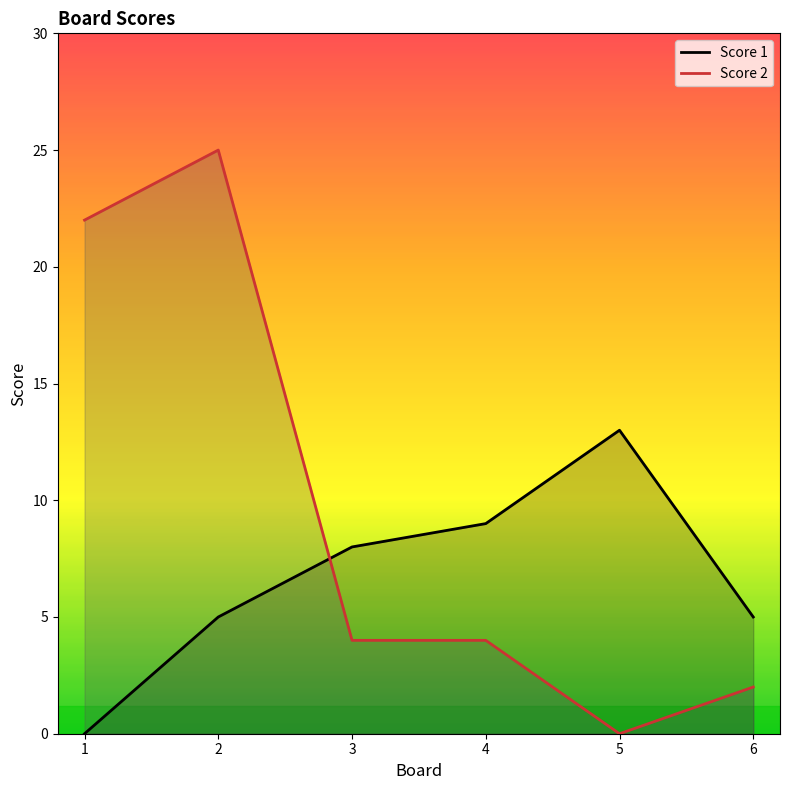

The Score 1 series shows 5 at 6. True or false?

True